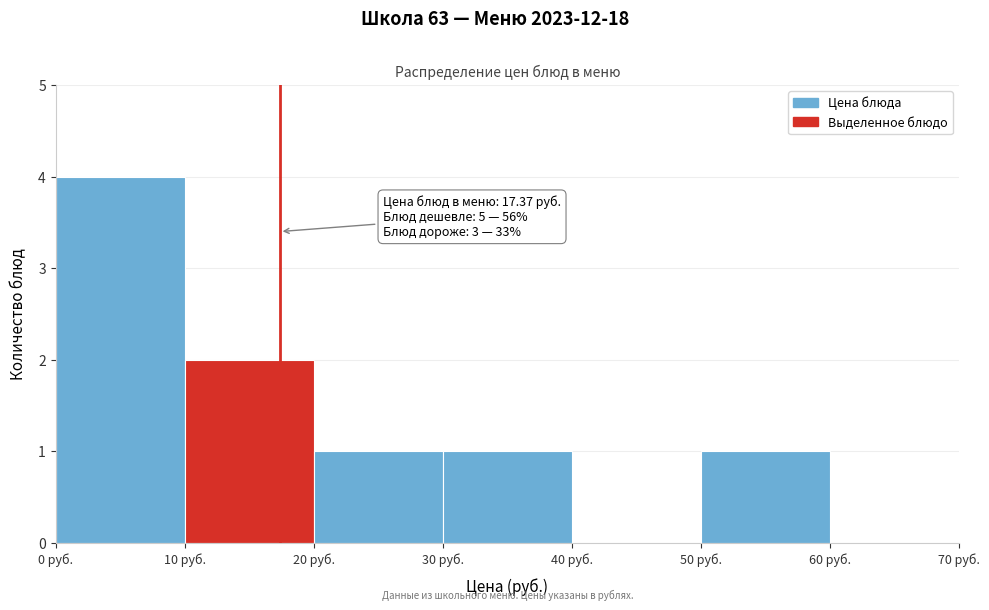

Which range on the x-axis has the tallest bar?

0 to 10